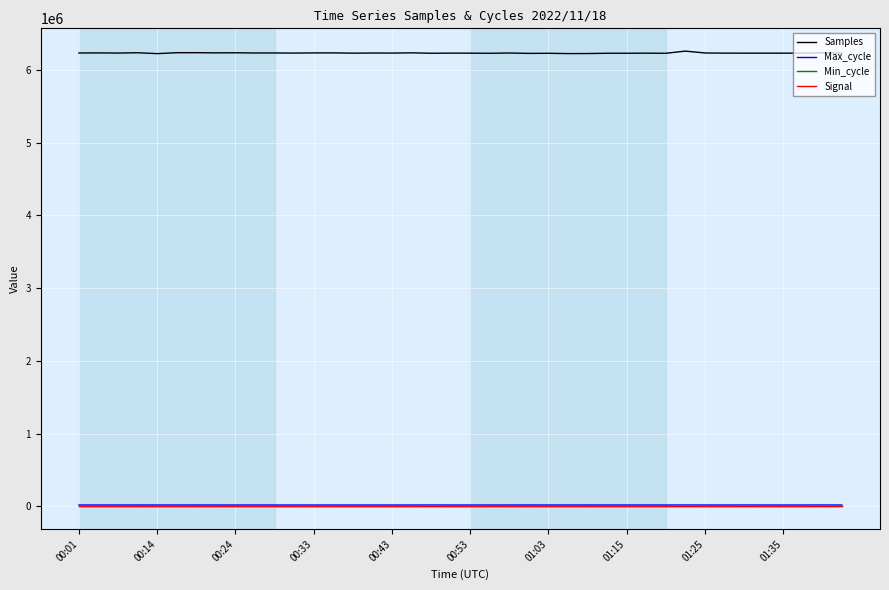

True or false: Samples and Signal cross at least once.

False